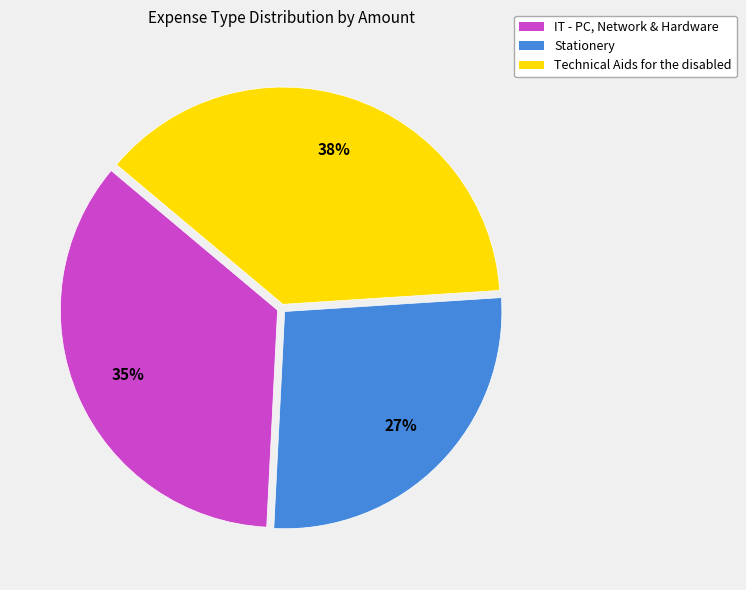

What is the largest slice in the pie chart?

Technical Aids for the disabled